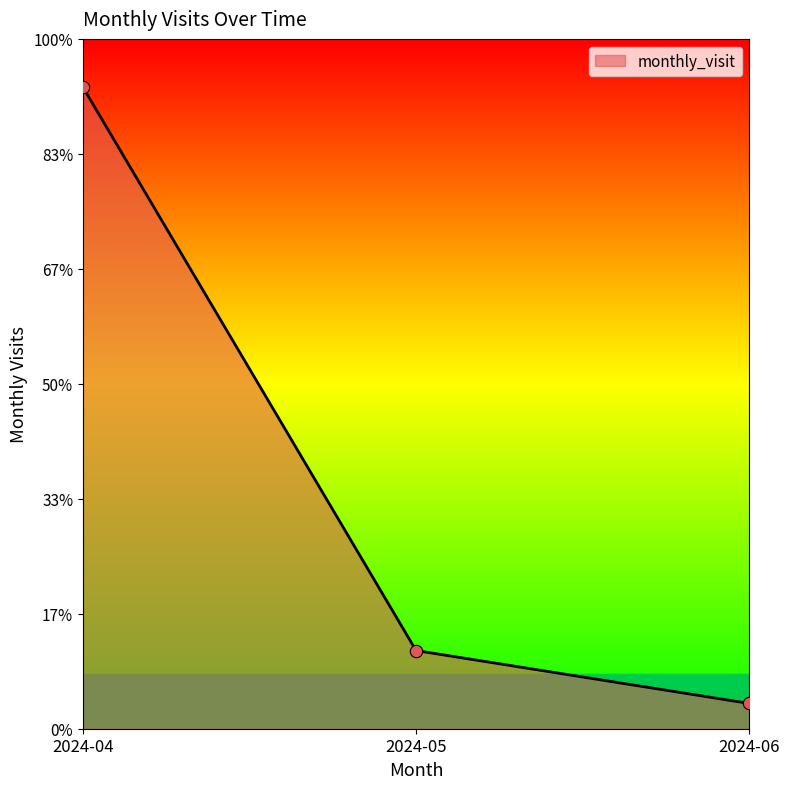

Between 2024-06 and 2024-04, which is larger?

2024-04